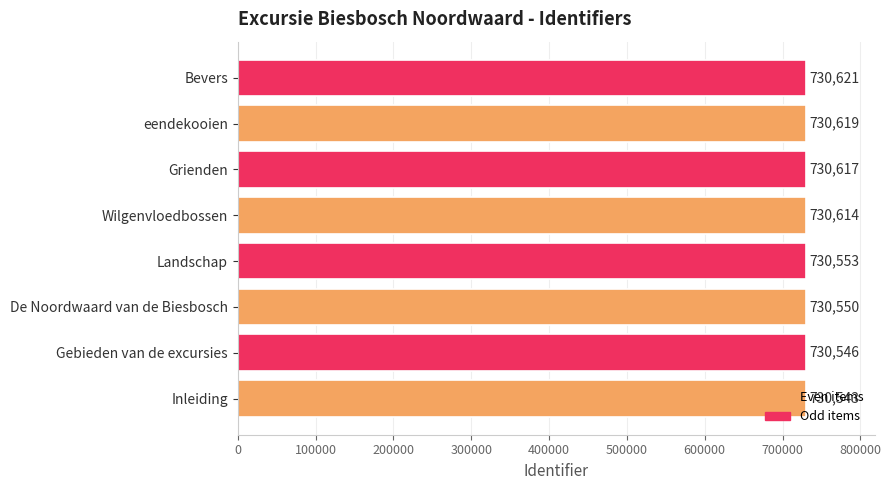

What is the difference between the second highest and minimum values?

76